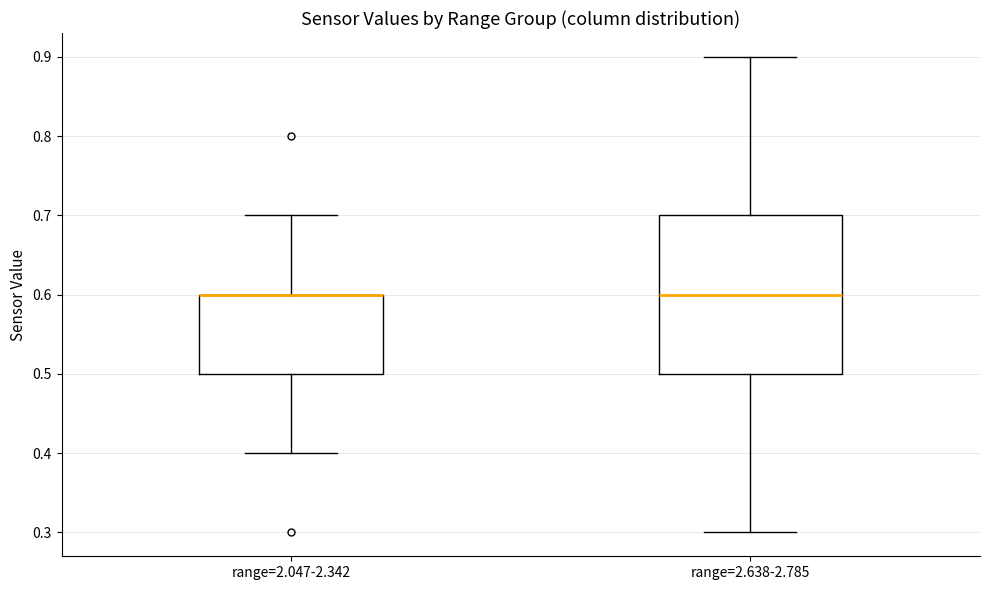

Reading left to right, read every box against the y-axis: the position of its median line, the range the box covers, and the ends of its whiskers. The values are not printed on the chart, so give them approximately, as read against the axis.

range=2.047-2.342: median 0.6 (drawn on the box's upper edge), box 0.5 to 0.6, whiskers 0.4 to 0.7
range=2.638-2.785: median 0.6, box 0.5 to 0.7, whiskers 0.3 to 0.9